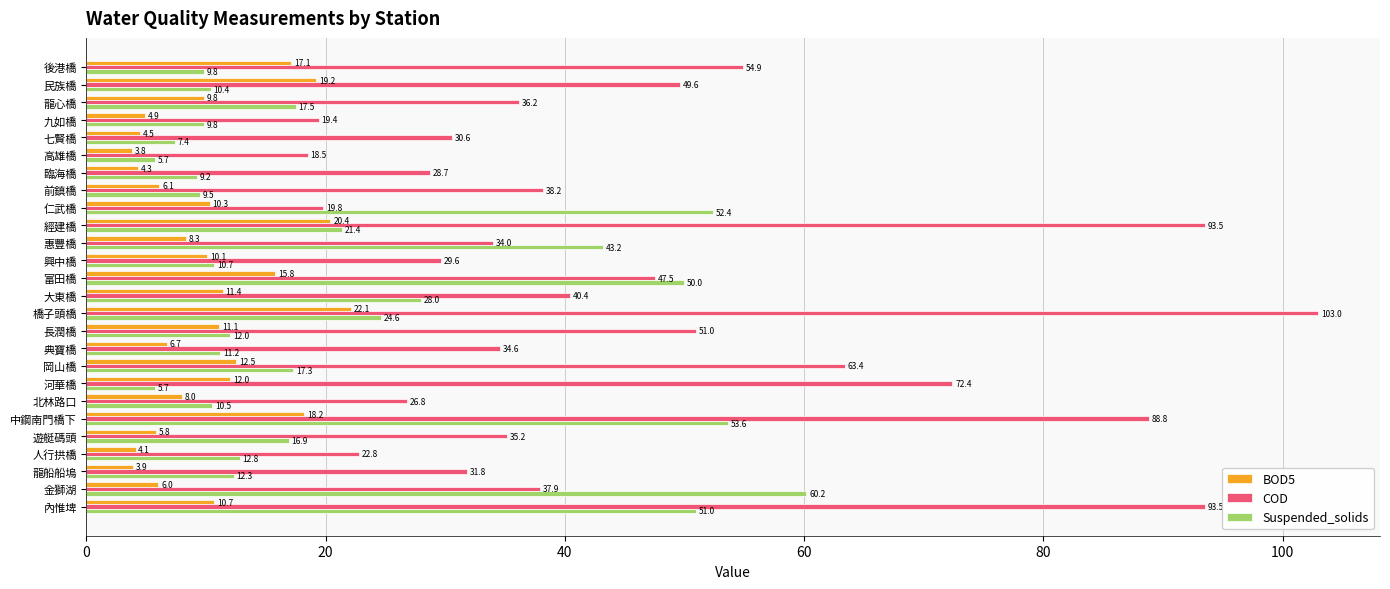

What is the spread (max minus min) of values at 臨海橋?

24.4